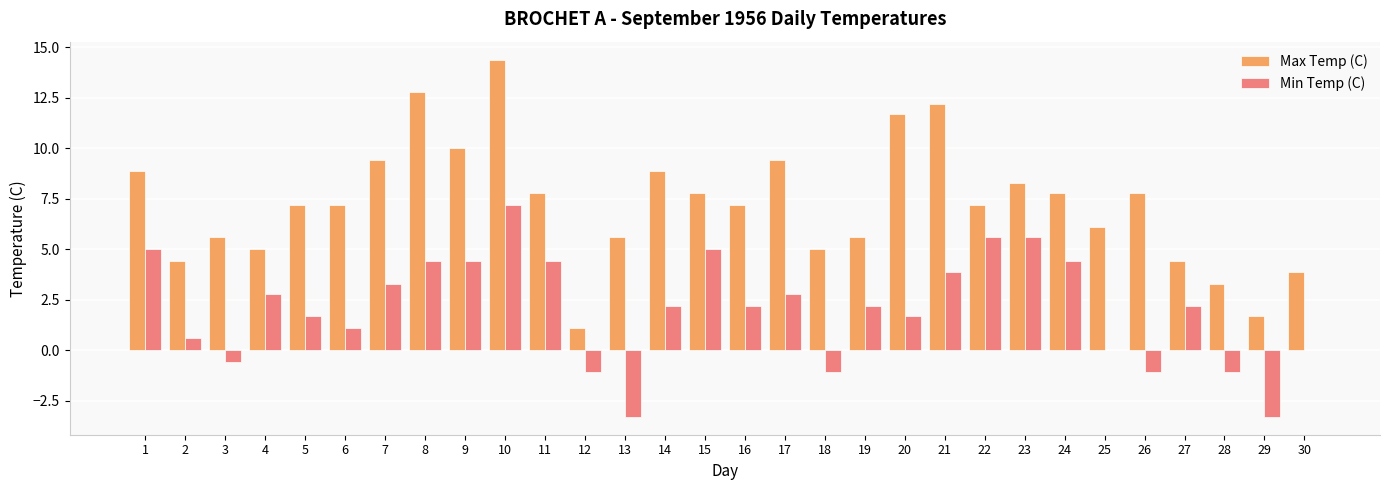

Which category has the highest value across all series?

10